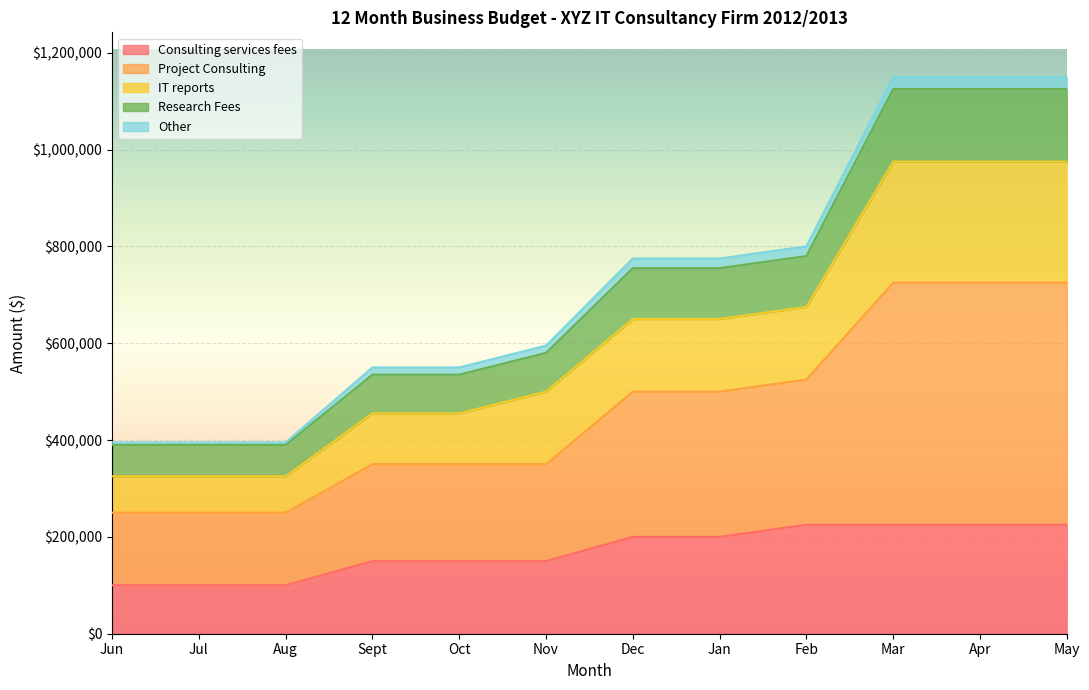

Which category has the lowest value across all series?

Jun